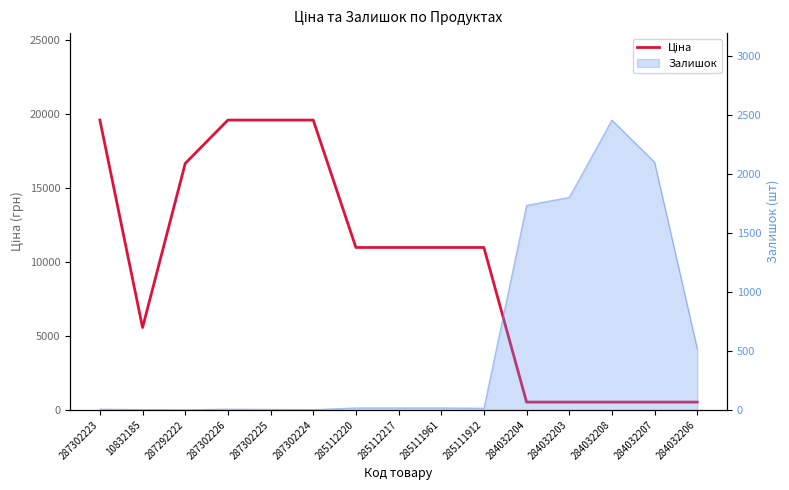

Is it true that the value at 287292222 is 16636.8?

True